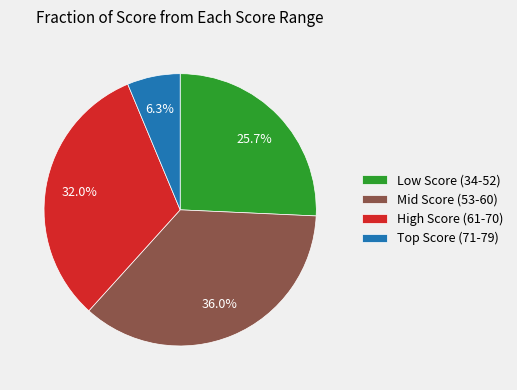

How many segments does this pie chart have?

4